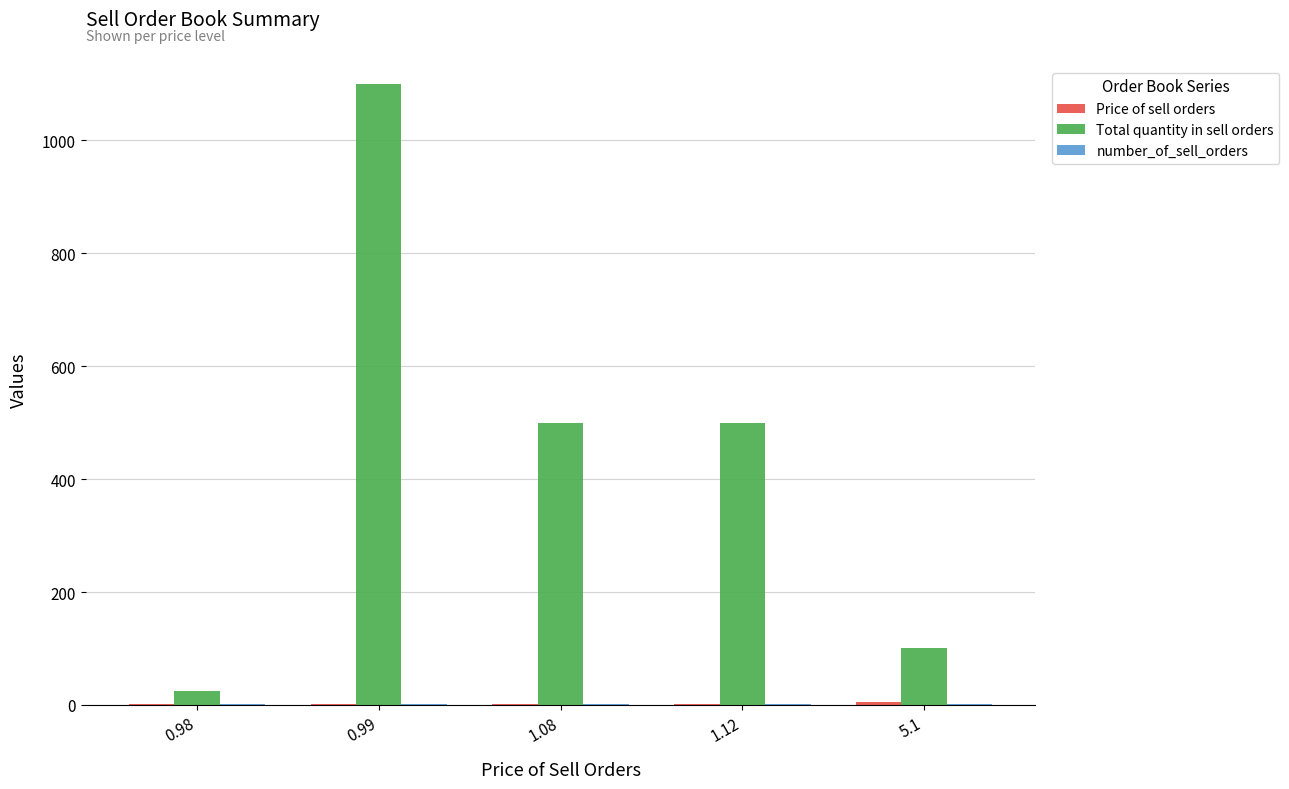

The value of Total quantity in sell orders at 1.12 is 343.2. True or false?

False